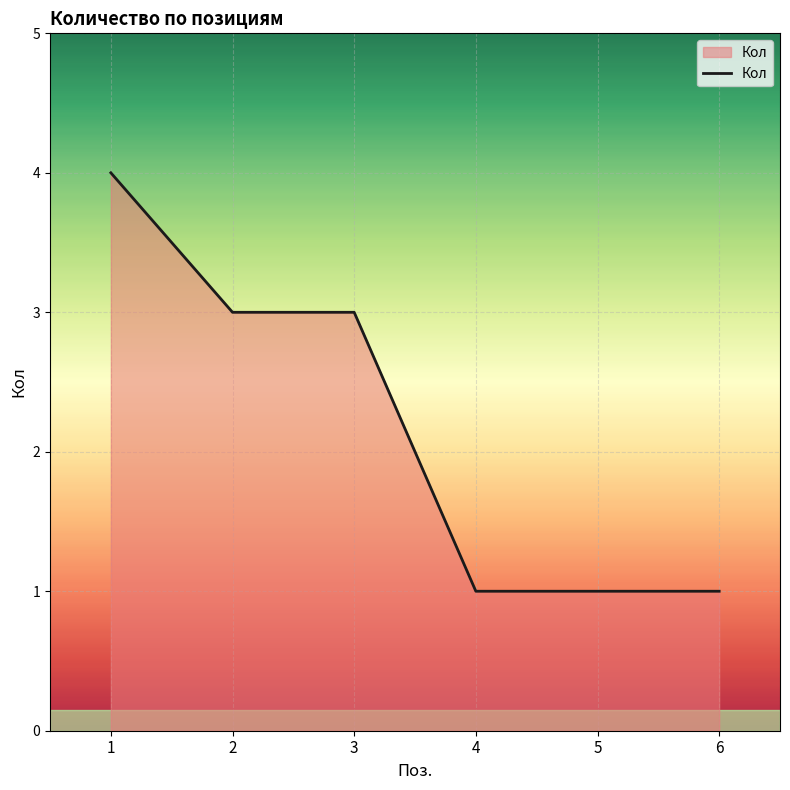

Between 5 and 2, which is larger?

2